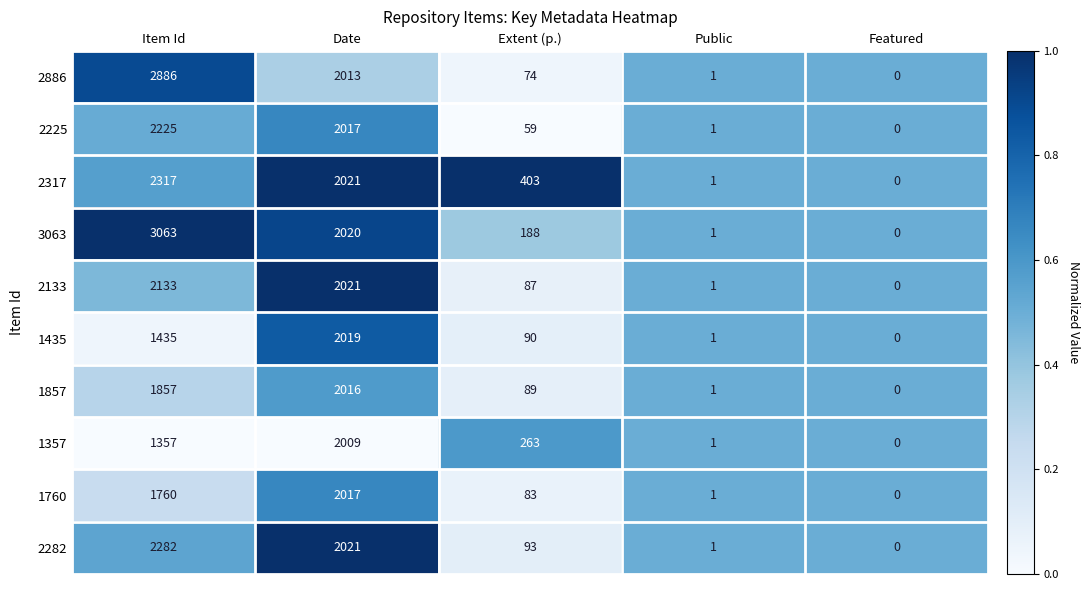

Which series has the widest spread of values?

3063